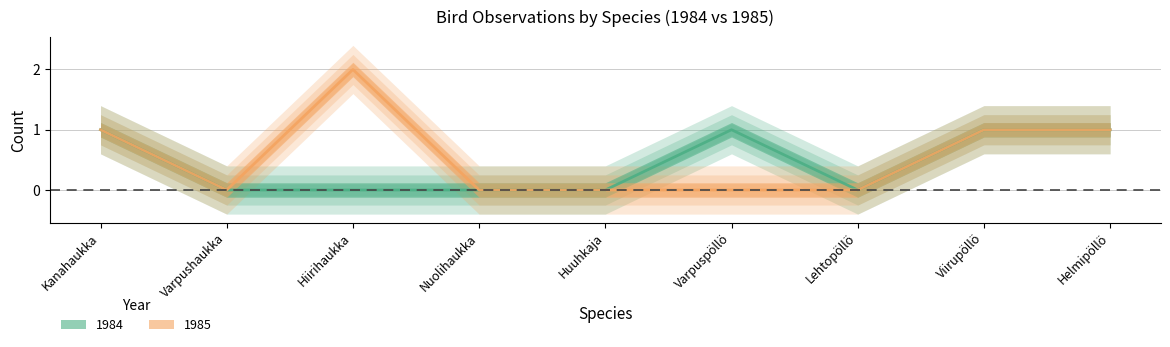

What are all the series names shown in the legend?

1985, 1984